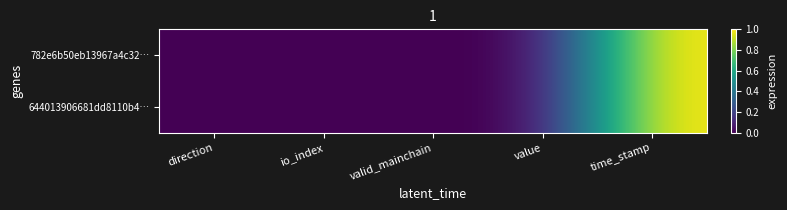

How many series are shown in this chart?

2